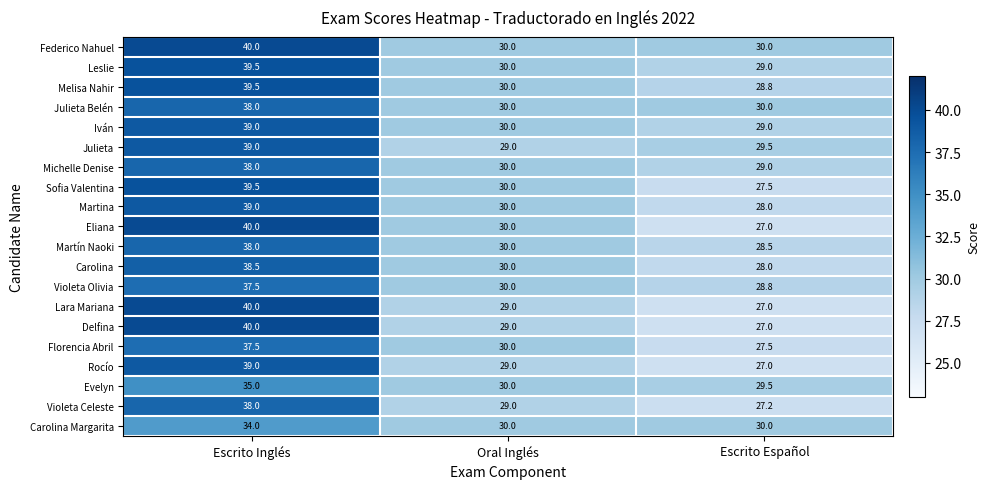

The value of Julieta Belén at Escrito Español is 30.0. True or false?

True